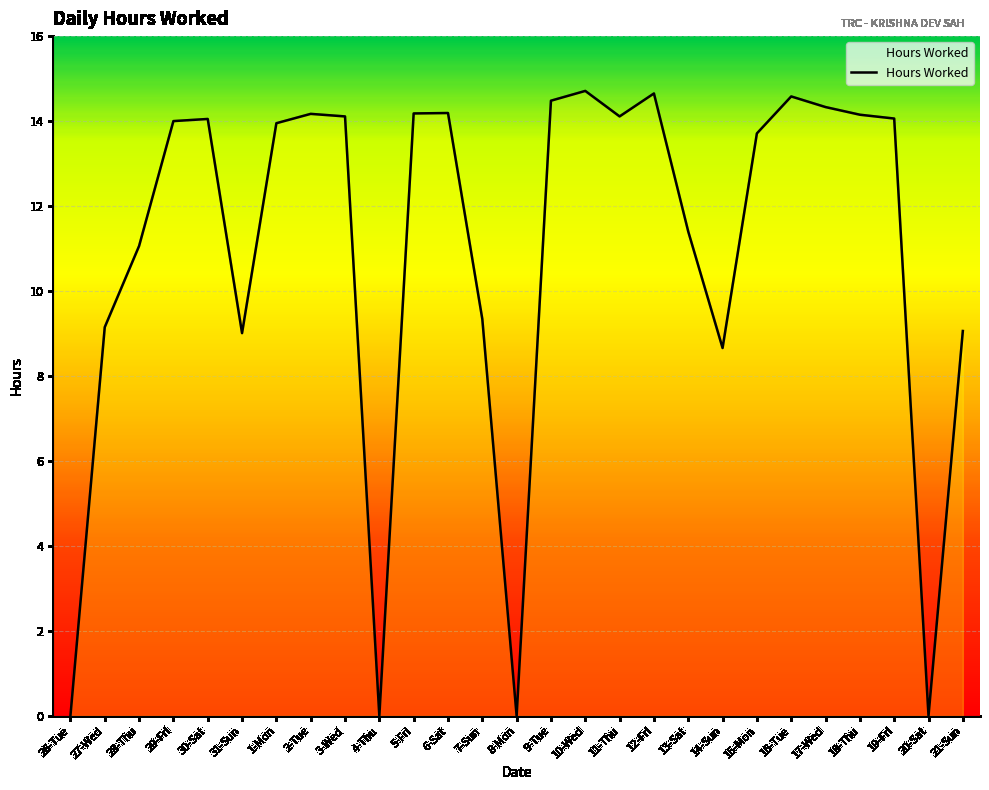

Does the chart display data point markers on the line(s)?

No